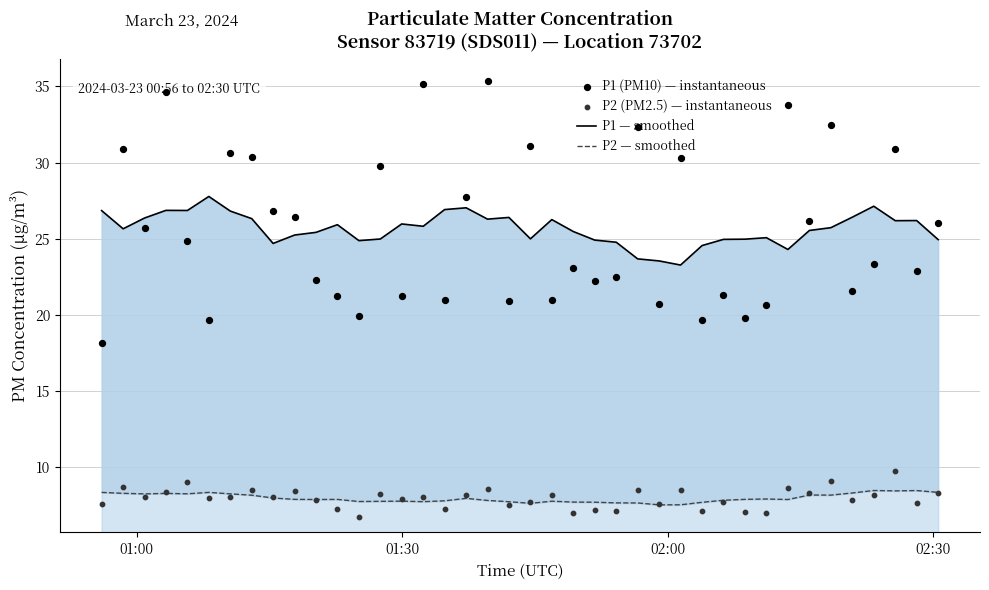

Which series has the largest Y range (max minus min)?

P1 (PM10) — instantaneous